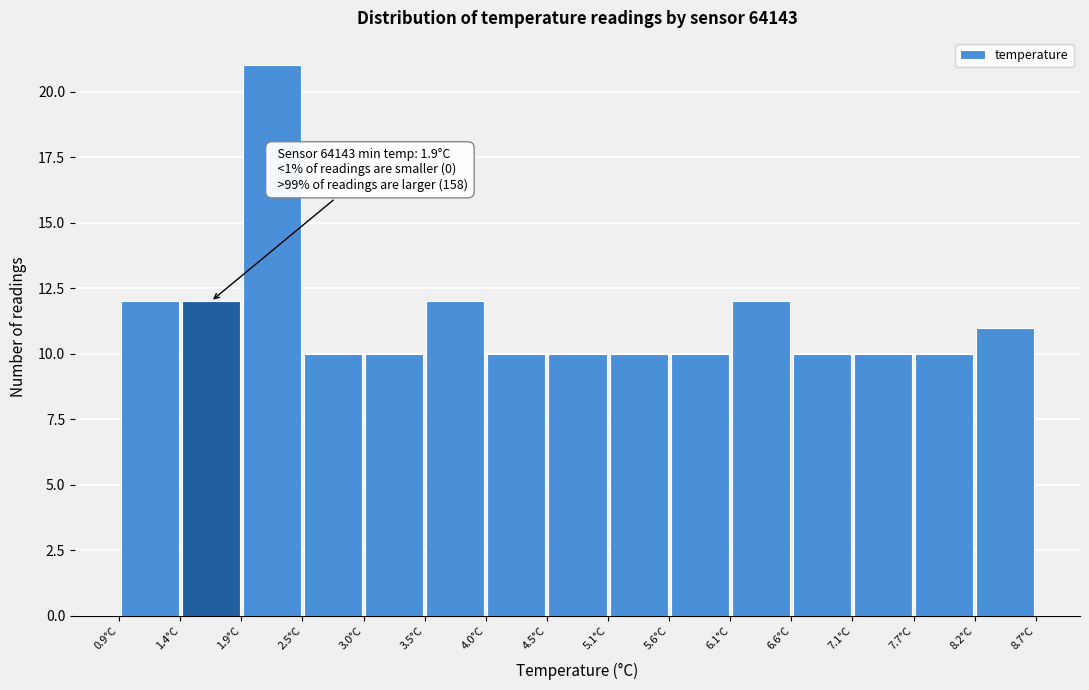

Which range on the x-axis has the tallest bar?

1.94 to 2.46